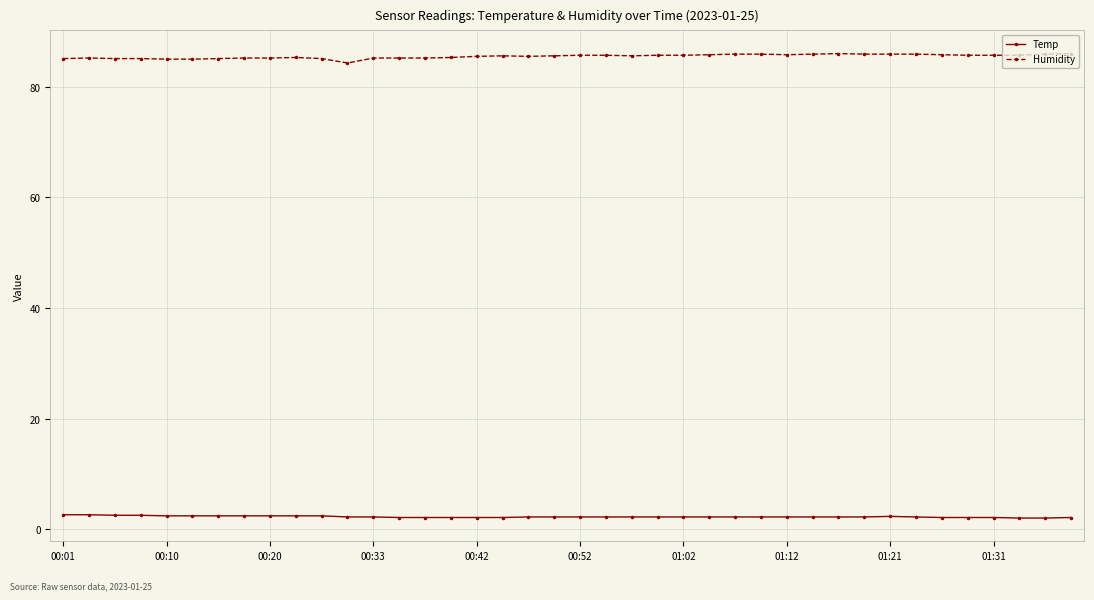

What is the minimum value for Humidity?

84.3